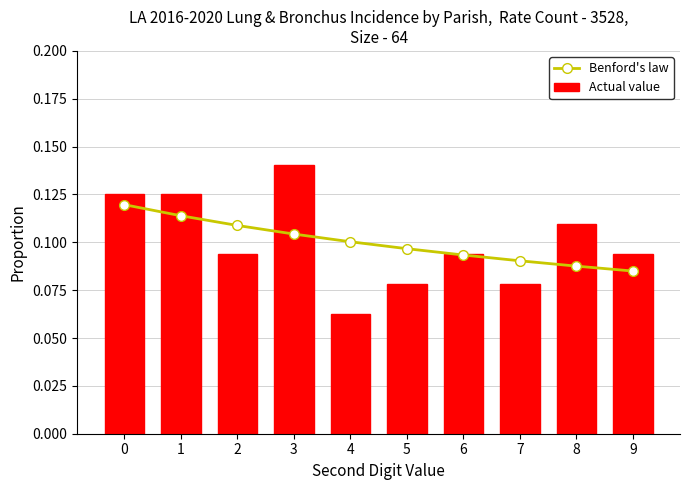

List the series in order of their overall mean, lowest first.

Benford's law, Actual value